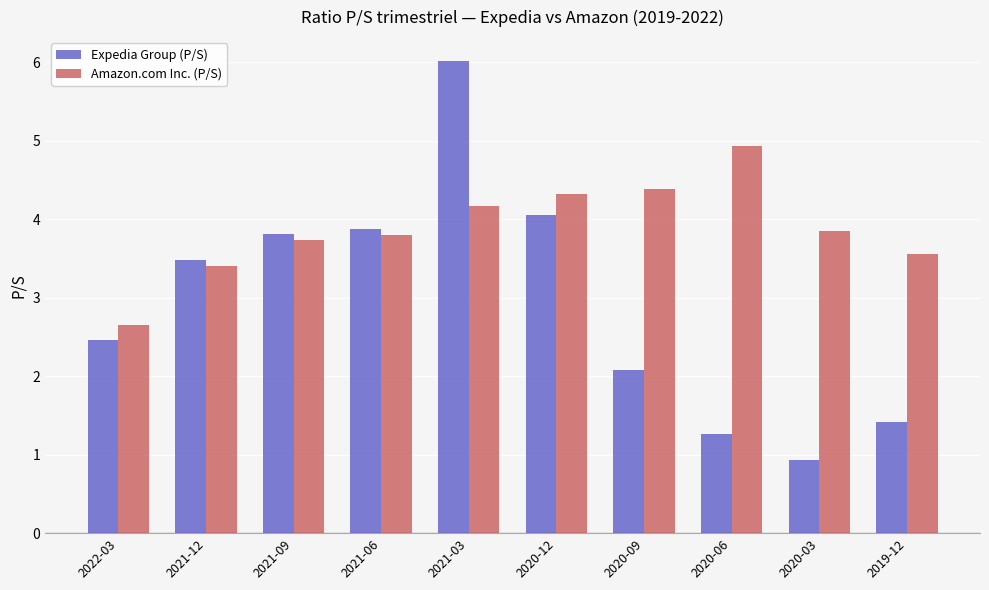

Where does the Expedia Group (P/S) series first go above 3?

2021-12